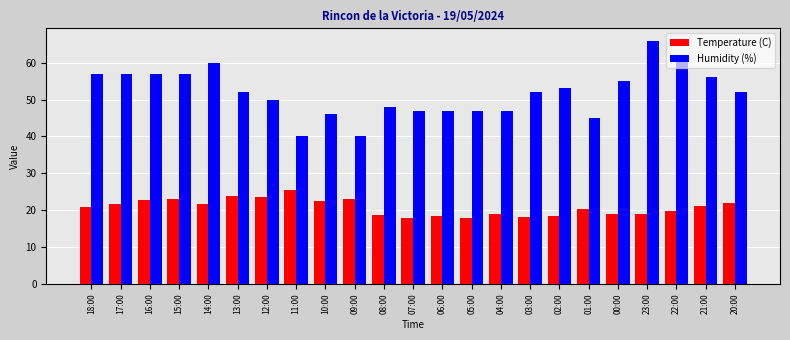

What is the value of the Temperature (C) bar at the 20th from the left?

18.9